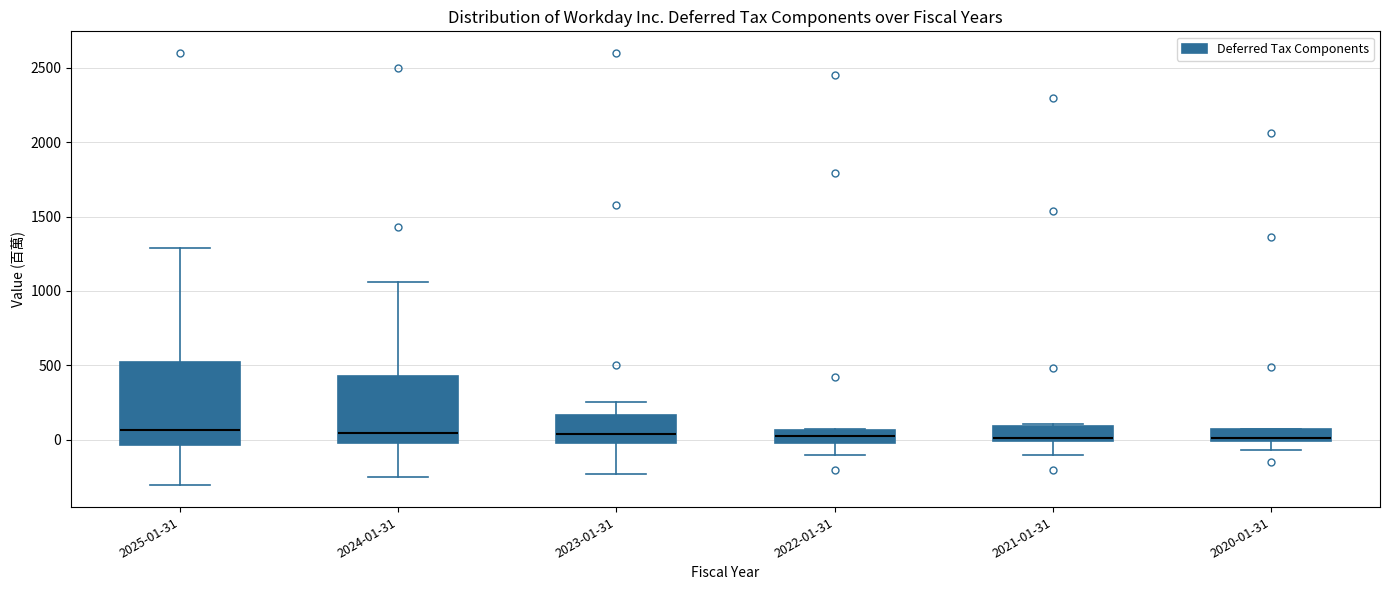

Reading left to right, transcribe this box plot: for each box, give where its median line is, the range the box spans, and where its two whiskers end, as read against the y-axis. The values are not printed on the chart, so give them approximately, as read against the axis.

2025-01-31: median 50, box -50 to 550, whiskers -300 to 1300
2024-01-31: median 50, box 0 to 450, whiskers -250 to 1050
2023-01-31: median 50, box 0 to 150, whiskers -250 to 250
2022-01-31: median 0 (inside the box), box 0 to 50, whiskers -100 to 50
2021-01-31: median 0 (just above the box's lower edge), box 0 to 100, whiskers -100 to 100
2020-01-31: median 0 (just above the box's lower edge), box 0 to 50, whiskers -50 to 50